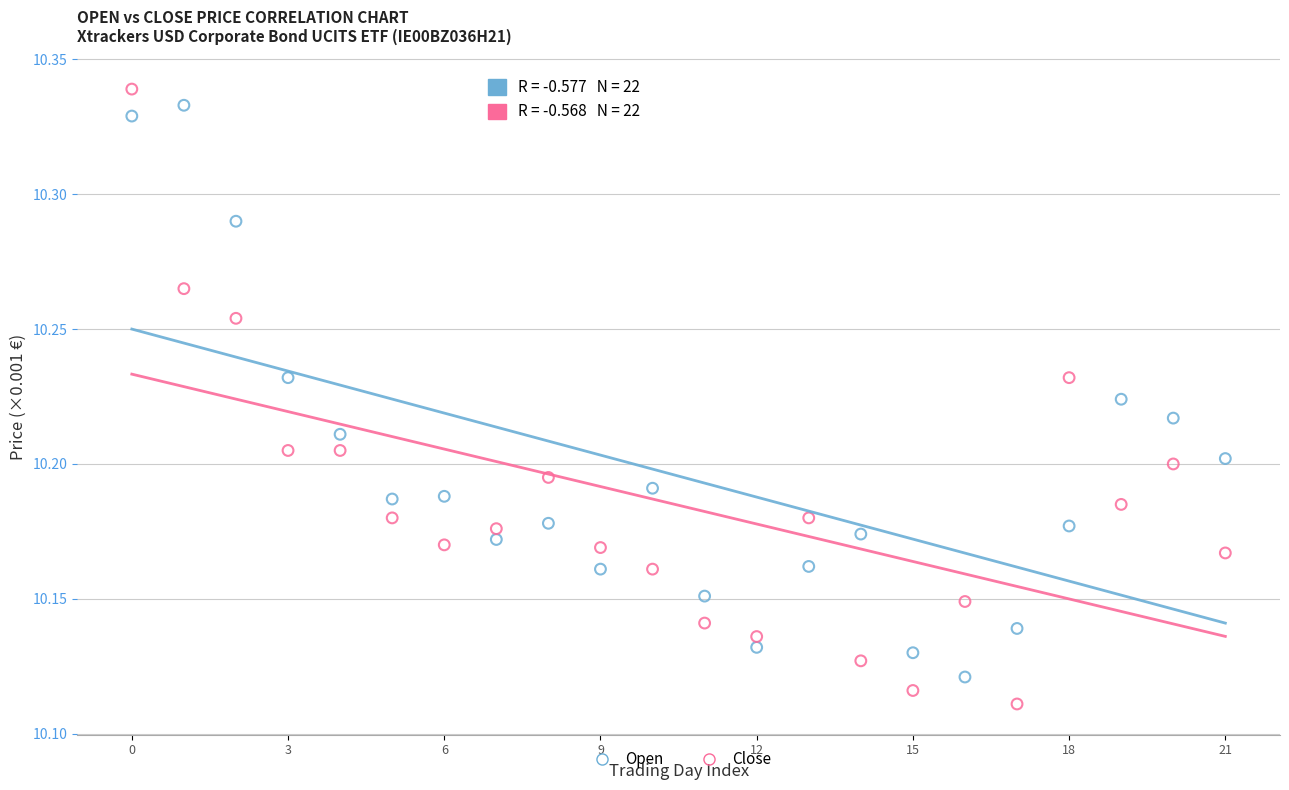

Which series contains the highest Y value?

Close